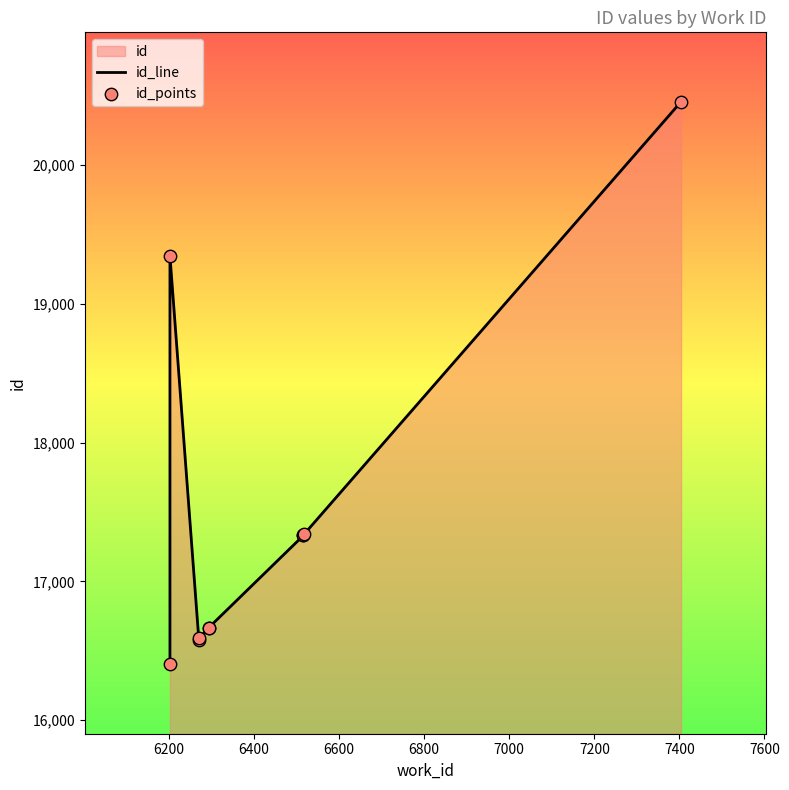

Which series reaches the maximum Y coordinate?

id_line